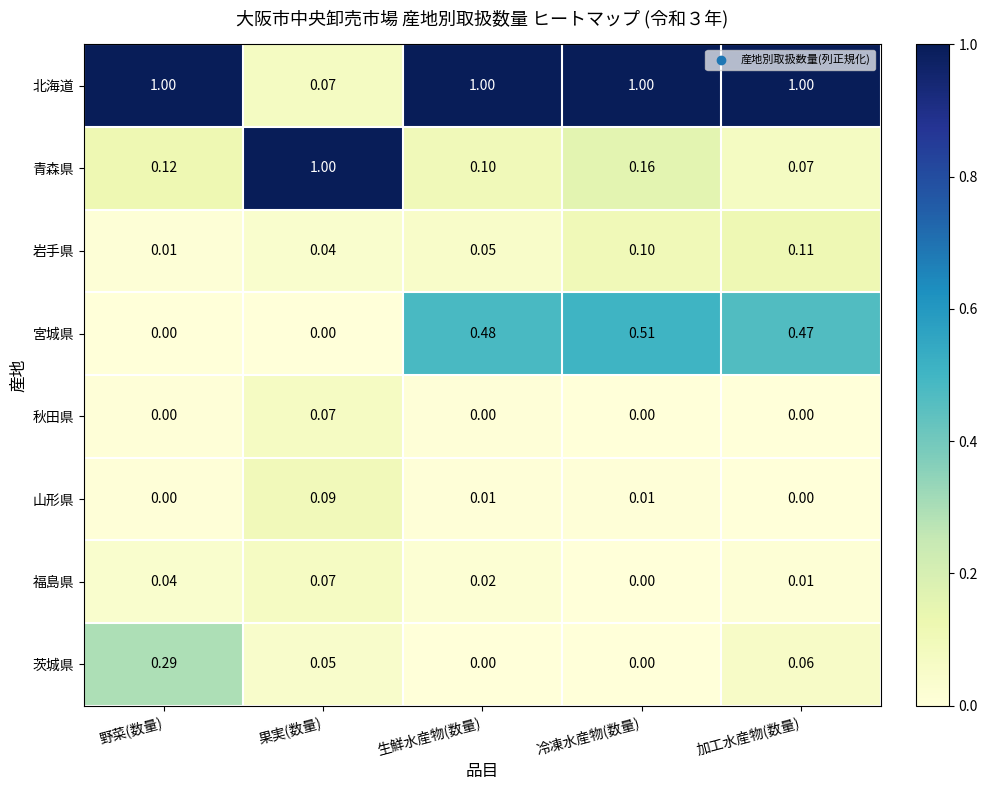

Is the value of 山形県 at 生鮮水産物(数量) greater than the value of 茨城県 at 果実(数量)?

No